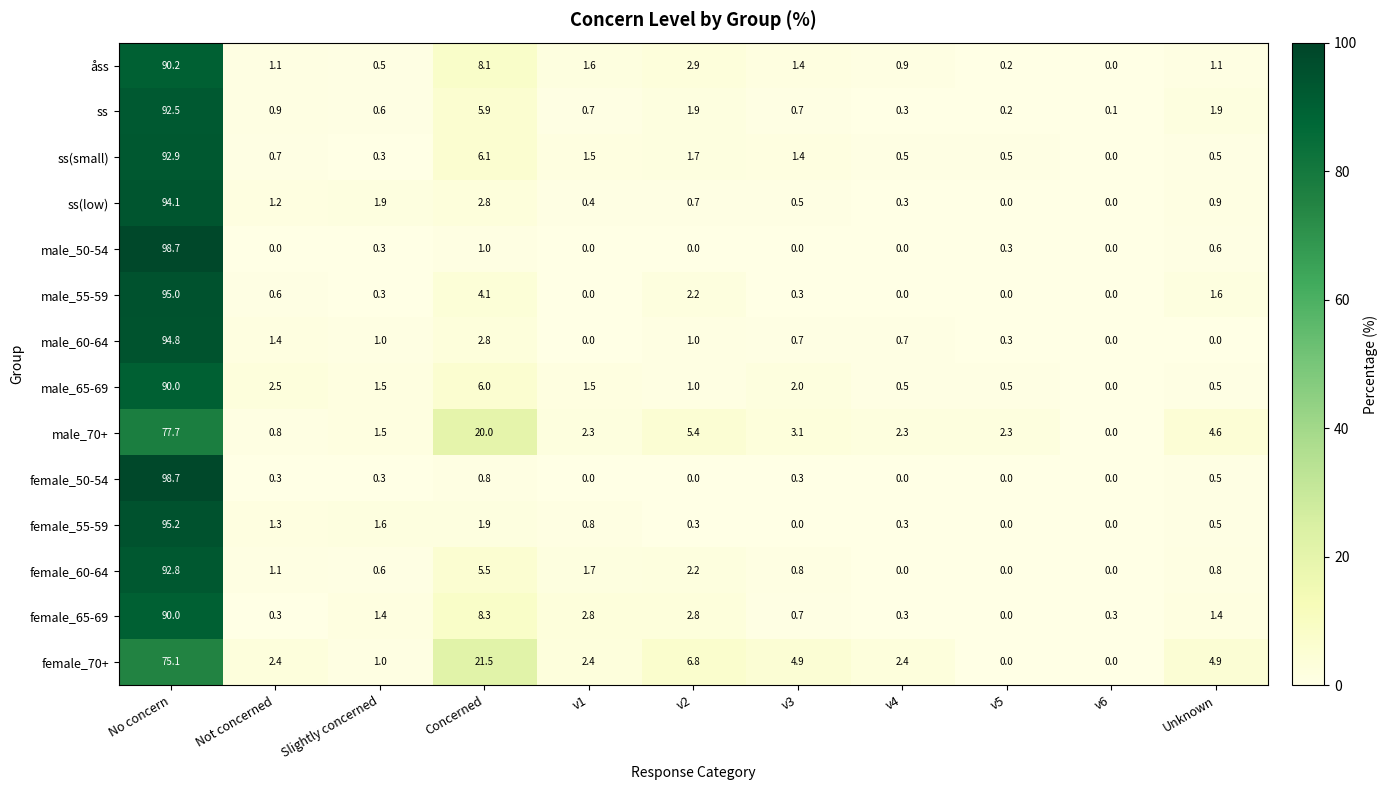

Which category has the lowest value in the male_65-69 series?

v6